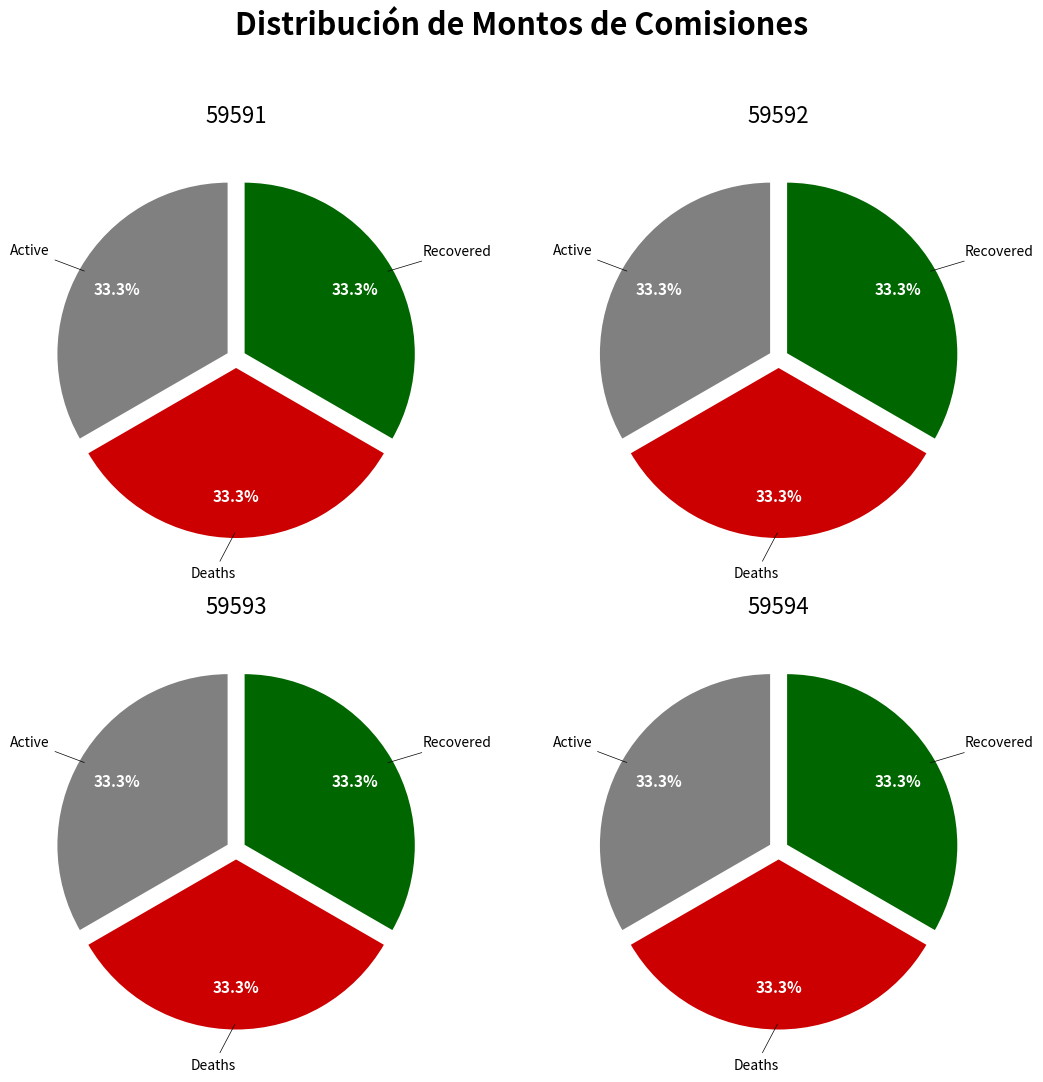

Is it true that 59592 is 33% of the pie?

True